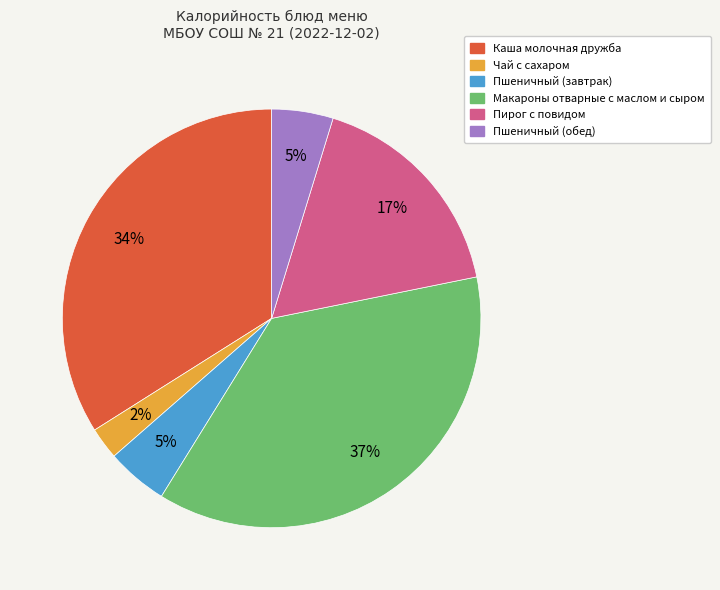

Combined, do Чай с сахаром and Каша молочная дружба account for over 50%?

No